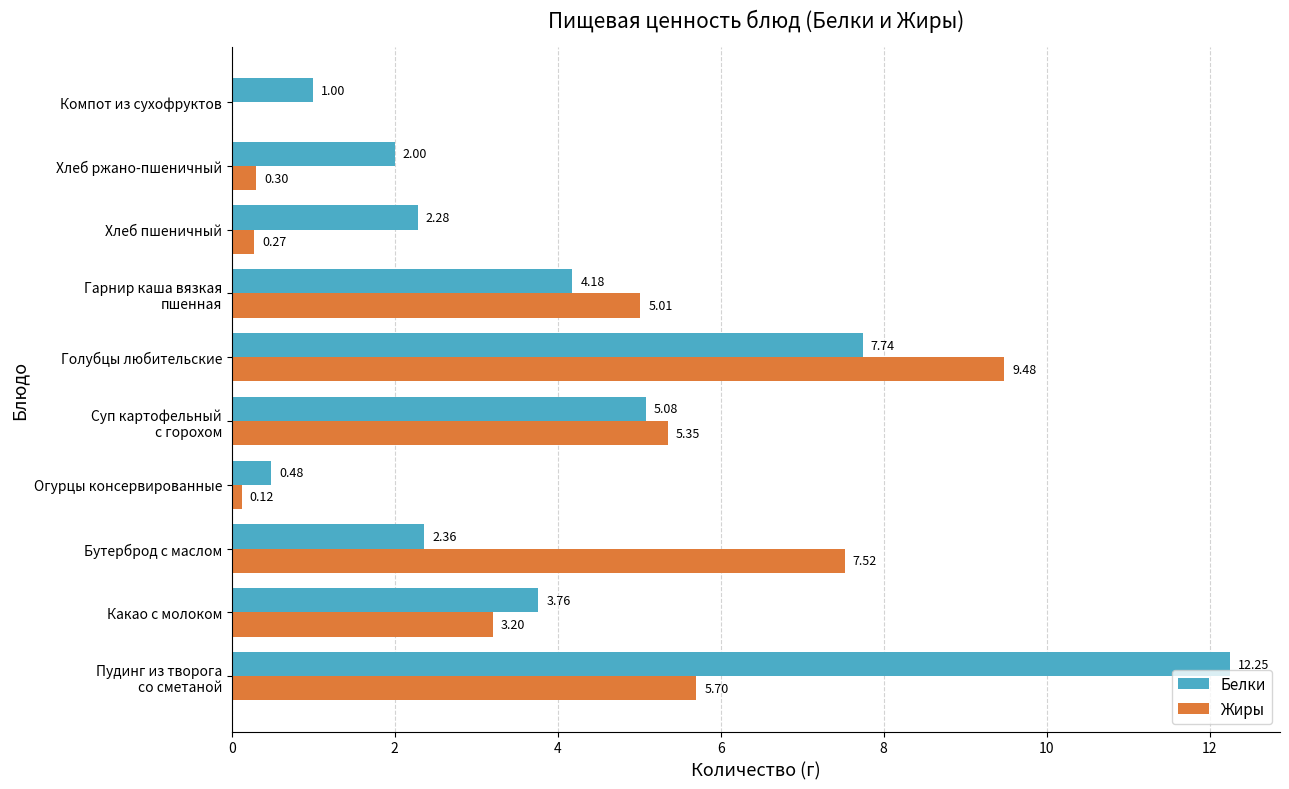

What is the total value across all series at Огурцы консервированные?

0.6